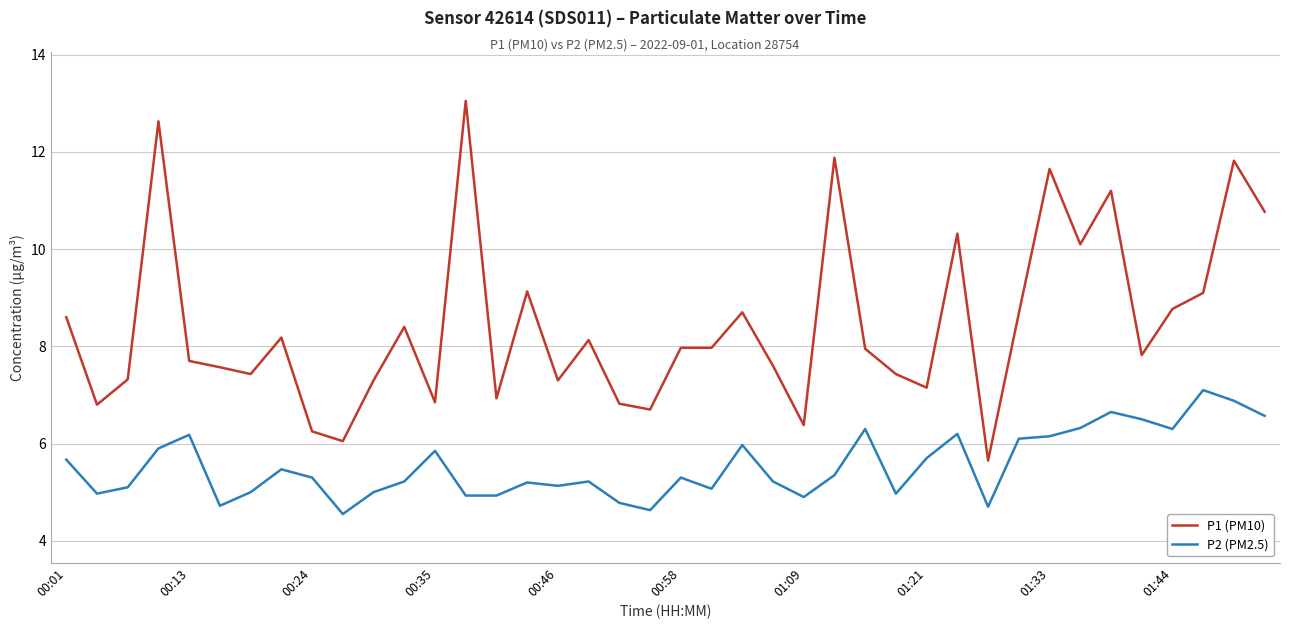

Does the chart display data point markers on the line(s)?

No